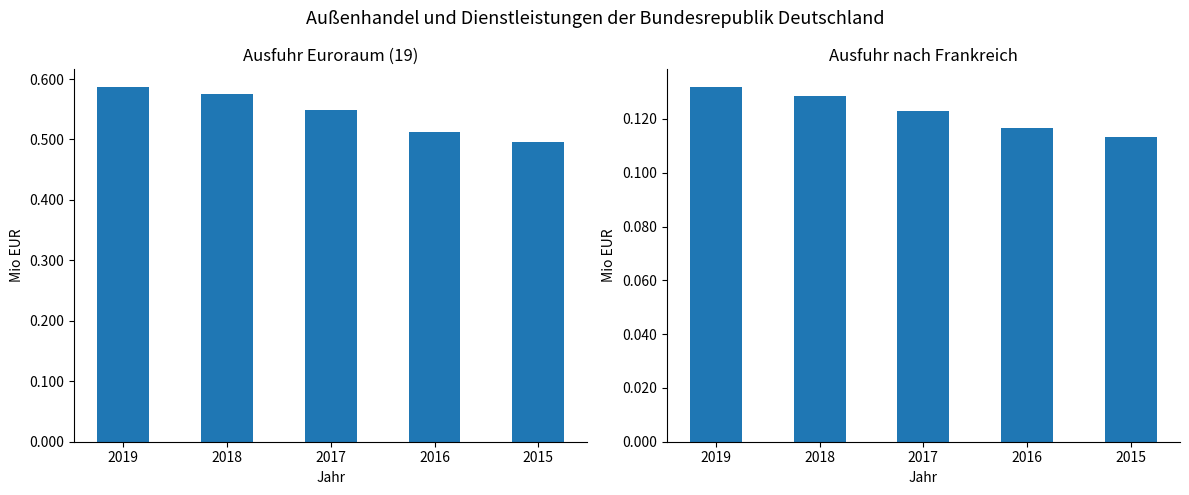

At which label does Frankreich first exceed 122979?

2019